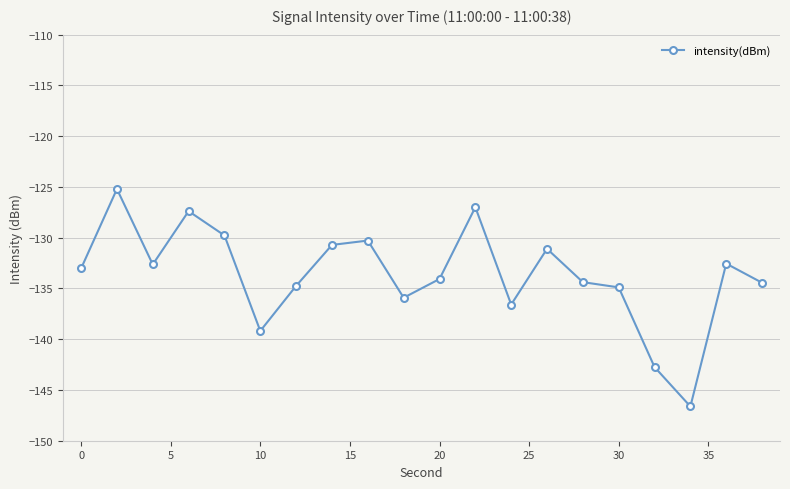

What is the average value?

-133.7